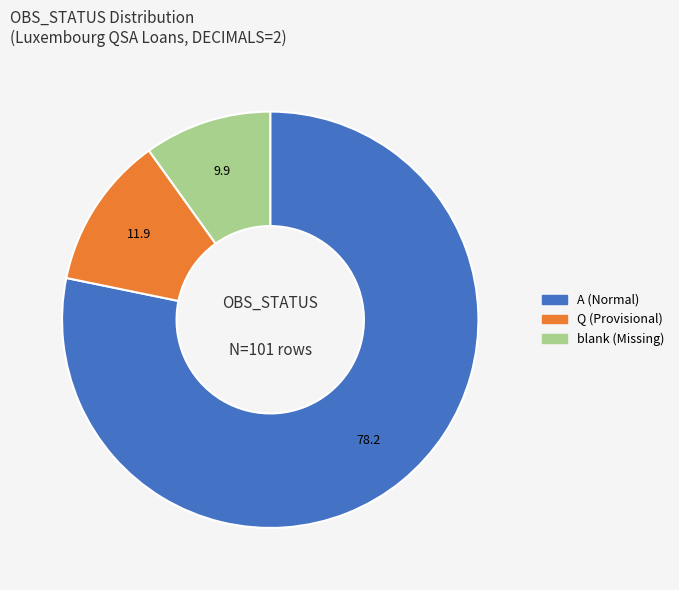

Is there any slice that represents more than half of the pie?

Yes